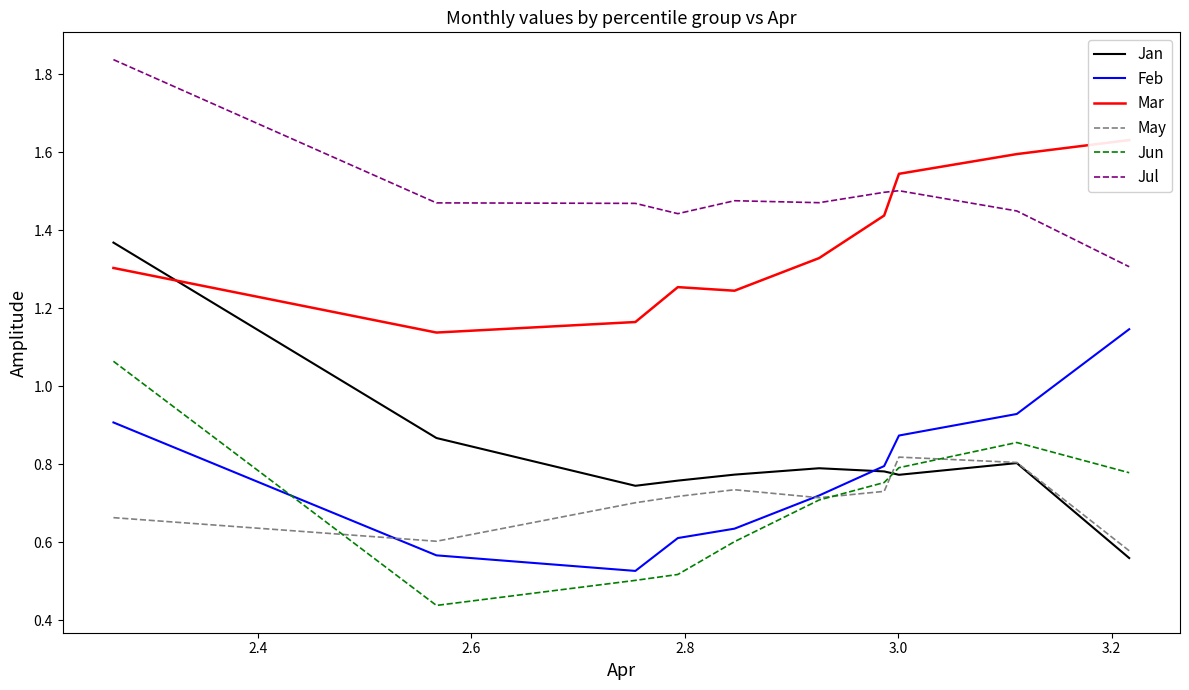

True or false: Jan and Jul intersect in this chart.

False